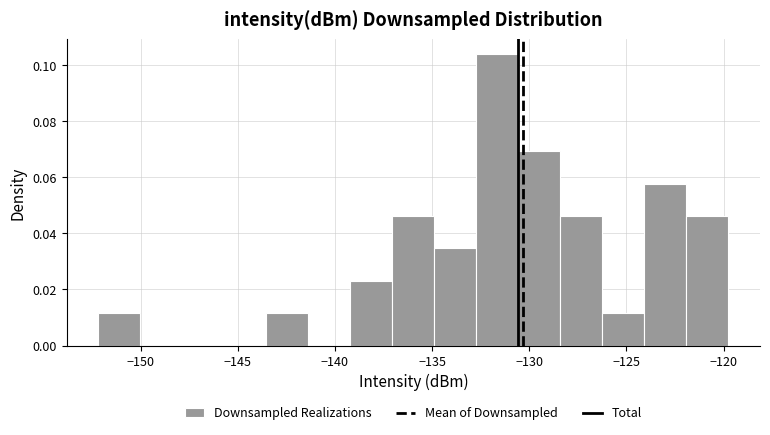

Reading left to right, list every bar in this chart as the range it spans on the x-axis followed by its height. Neither the bar edges nor the heights are printed on the chart, so give them approximately, as read against the axes.

-152.0 to -150.0: 0.012
-150.0 to -148.0: 0
-148.0 to -145.5: 0
-145.5 to -143.5: 0
-143.5 to -141.5: 0.012
-141.5 to -139.0: 0
-139.0 to -137.0: 0.024
-137.0 to -135.0: 0.046
-135.0 to -132.5: 0.034
-132.5 to -130.5: 0.104
-130.5 to -128.5: 0.070
-128.5 to -126.0: 0.046
-126.0 to -124.0: 0.012
-124.0 to -122.0: 0.058
-122.0 to -119.5: 0.046